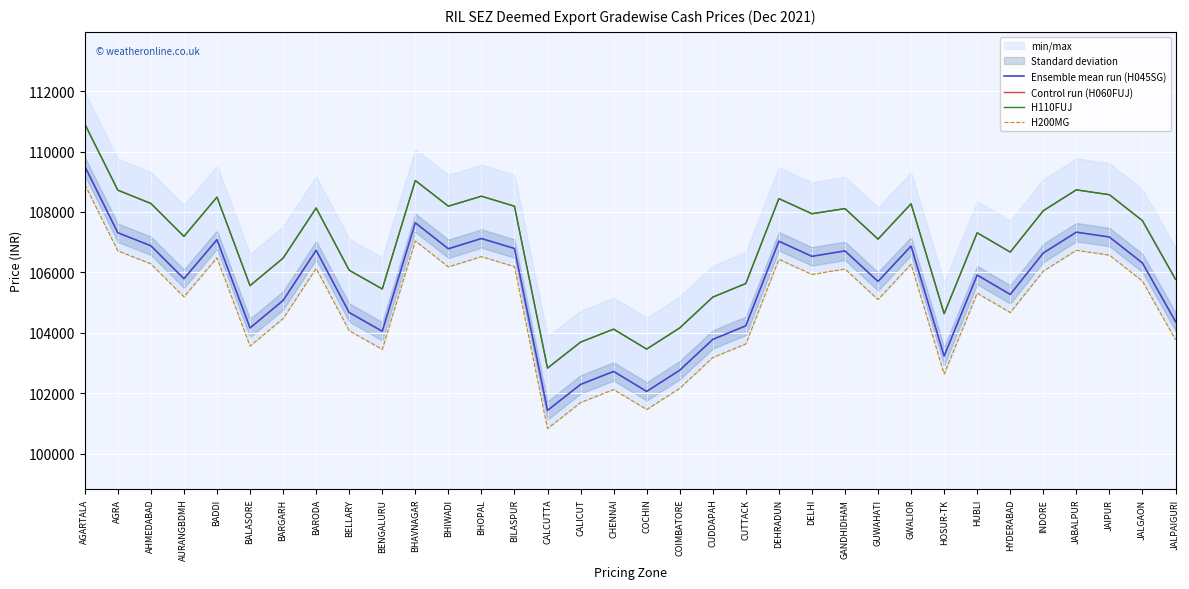

At which category does the chart reach its peak across all series?

AGARTALA